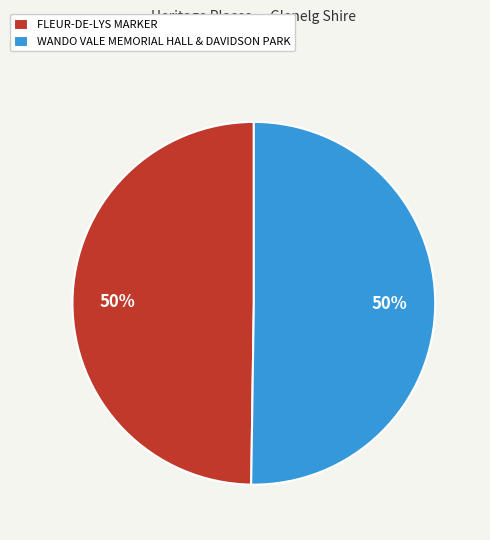

What percentage is the WANDO VALE MEMORIAL HALL & DAVIDSON PARK slice, to the nearest percent?

50%